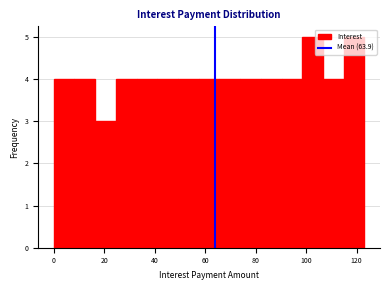

How tall is the bar that spans 66 to 74 on the x-axis? Neither the bar edges nor the heights are printed on the chart, so give them approximately, as read against the axes.

4